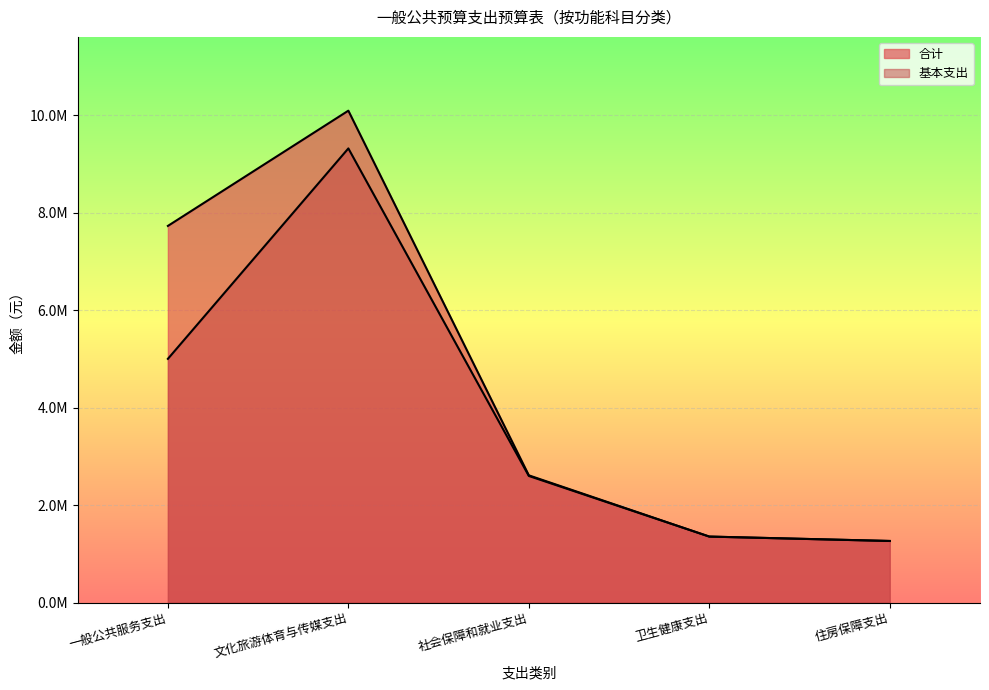

Reading left to right, transcribe all the data shown in this chart.

合计: 一般公共服务支出=7729961.0	文化旅游体育与传媒支出=10094976.4	社会保障和就业支出=2611258.0	卫生健康支出=1354490.0	住房保障支出=1264332.0
基本支出: 一般公共服务支出=5001961.0	文化旅游体育与传媒支出=9320440.0	社会保障和就业支出=2598586.0	卫生健康支出=1354490.0	住房保障支出=1264332.0